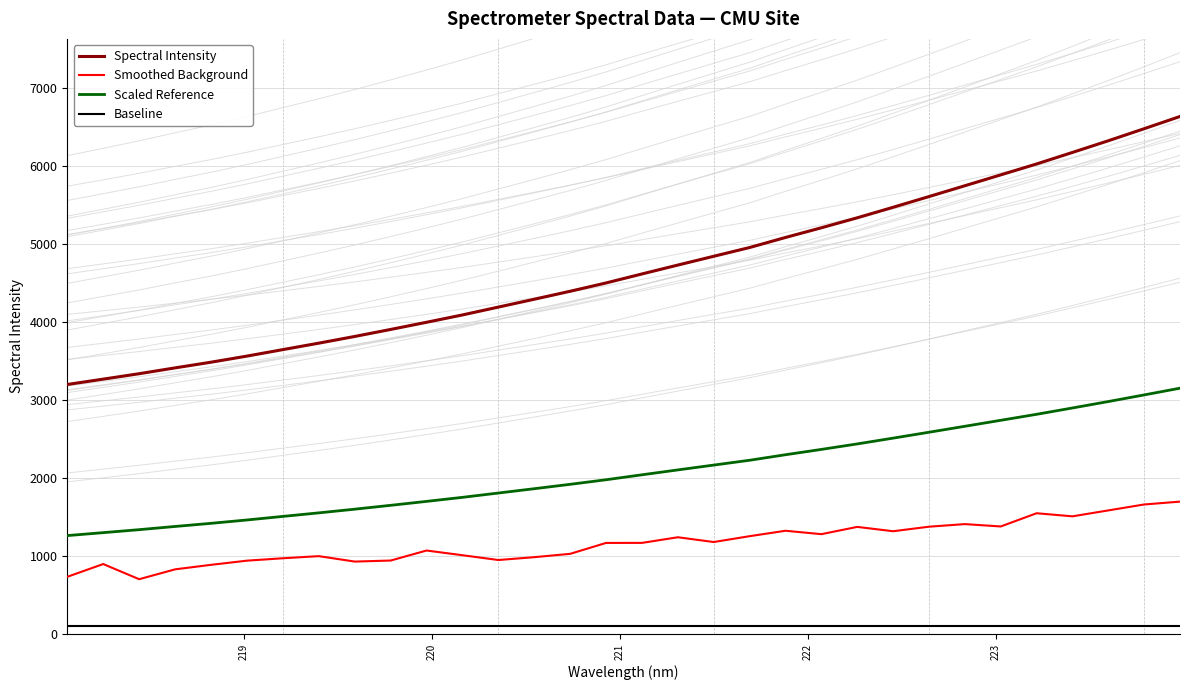

Does the chart display data point markers on the line(s)?

No